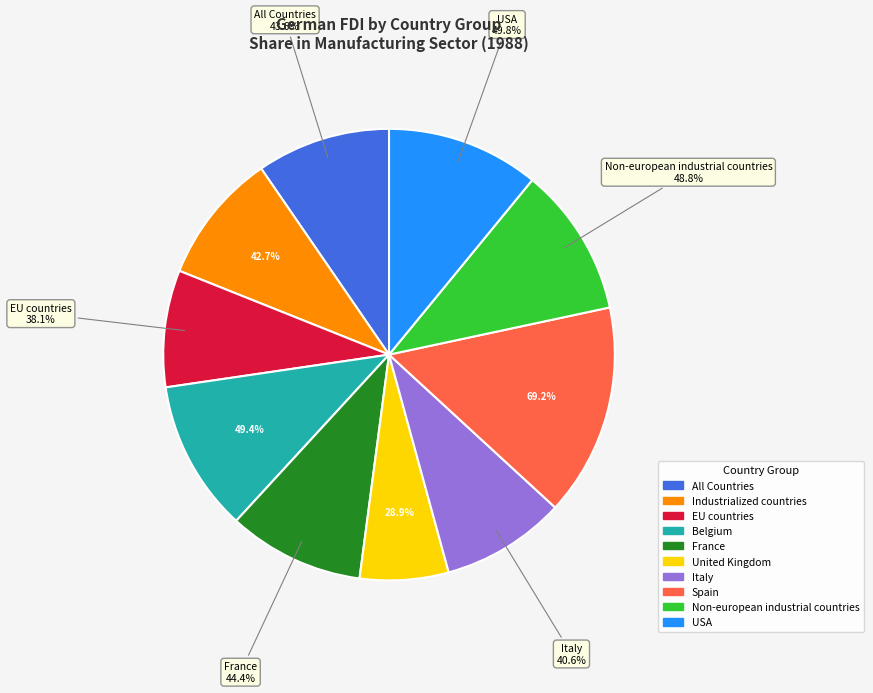

Is All Countries the majority of the pie?

No